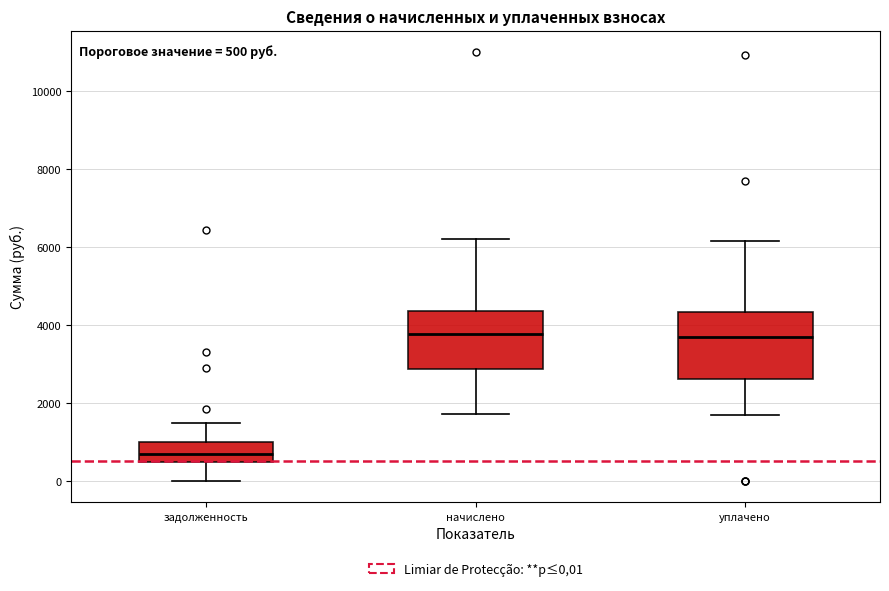

Which box has the lowest median line?

задолженность